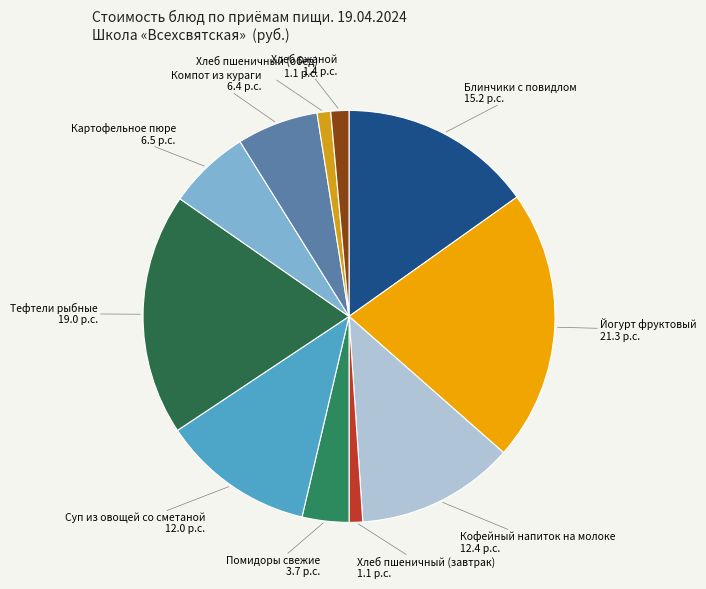

True or false: Картофельное пюре accounts for 6% of the total.

True